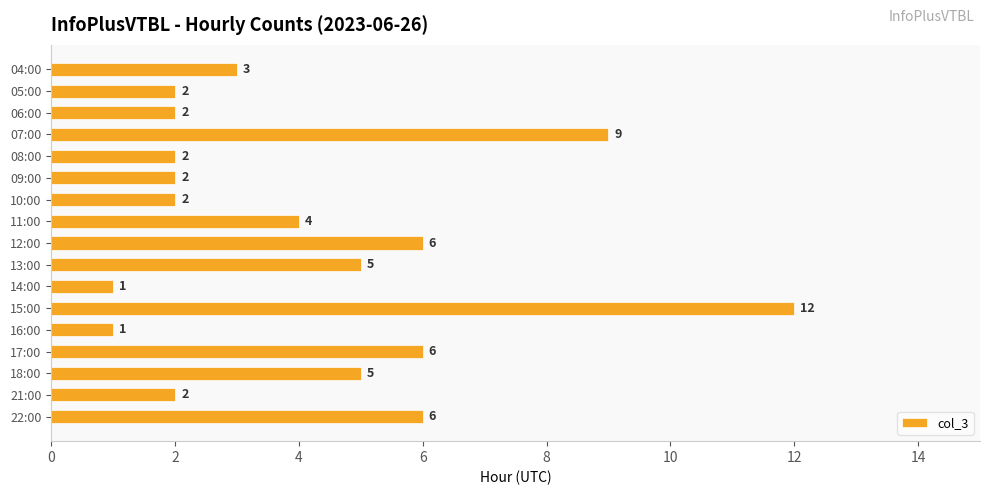

What is the label of the 13th bar from the top?

16:00